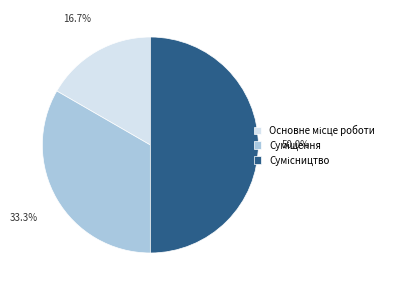

What percentage is the Суміщення slice, to the nearest percent?

33%